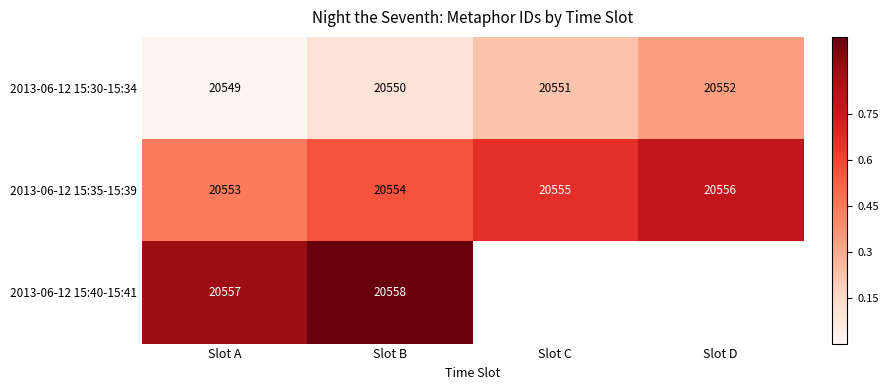

At how many categories does at least one series exceed 0?

4